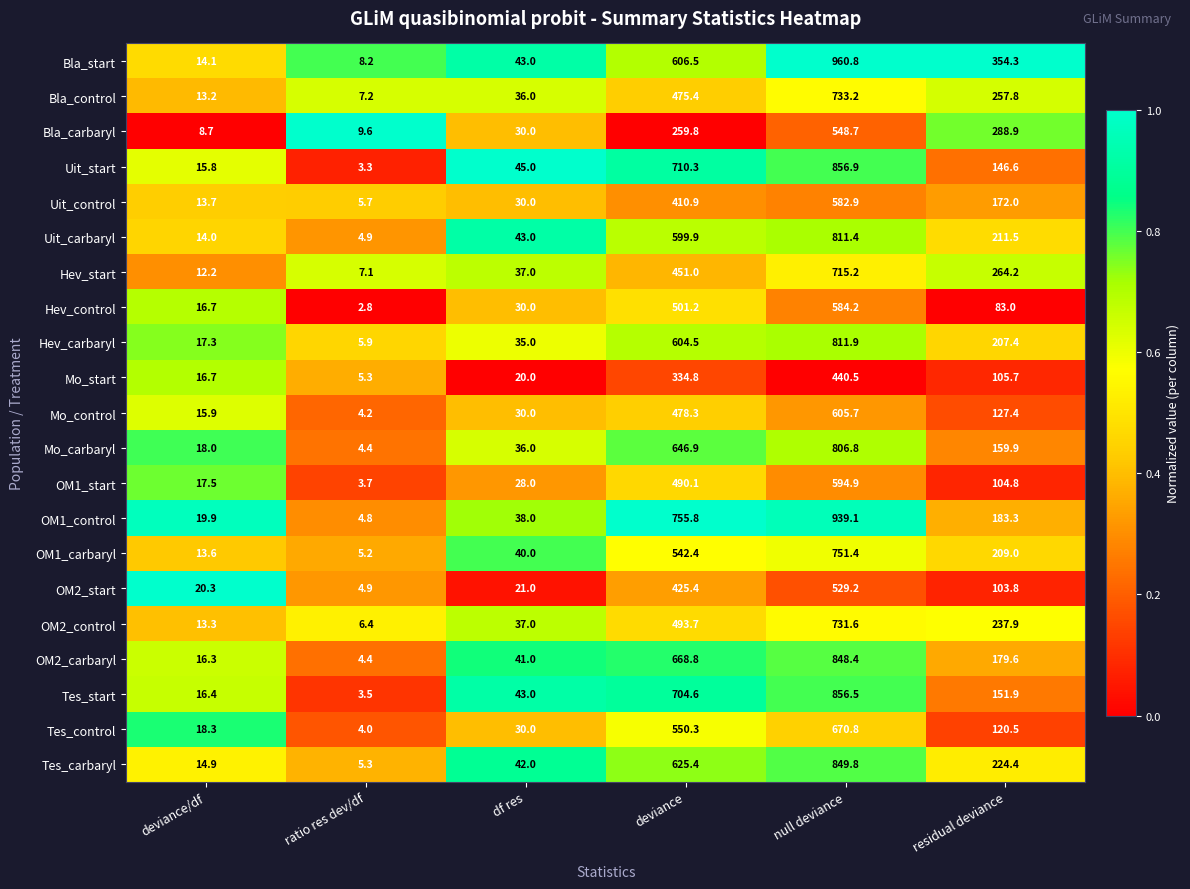

Rank the series by their maximum value, from lowest to highest.

Mo_start, OM2_start, Bla_carbaryl, Uit_control, Hev_control, OM1_start, Mo_control, Tes_control, Hev_start, OM2_control, Bla_control, OM1_carbaryl, Mo_carbaryl, Uit_carbaryl, Hev_carbaryl, OM2_carbaryl, Tes_carbaryl, Tes_start, Uit_start, OM1_control, Bla_start